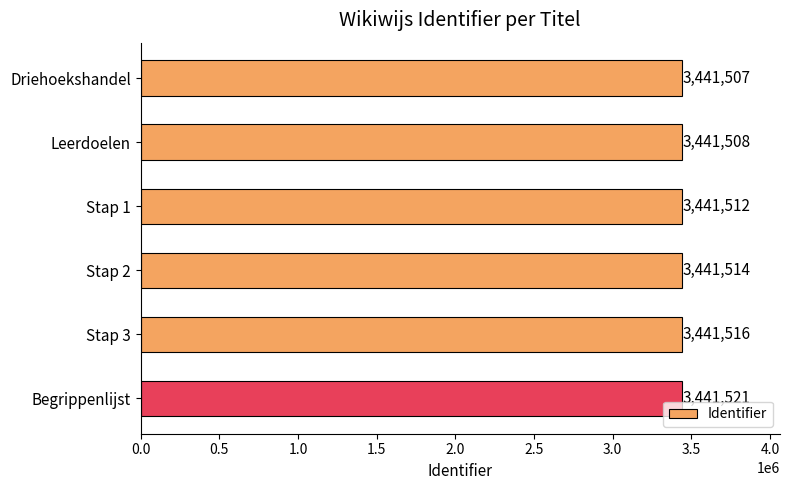

Rank the categories by value from lowest to highest.

Driehoekshandel, Leerdoelen, Stap 1, Stap 2, Stap 3, Begrippenlijst